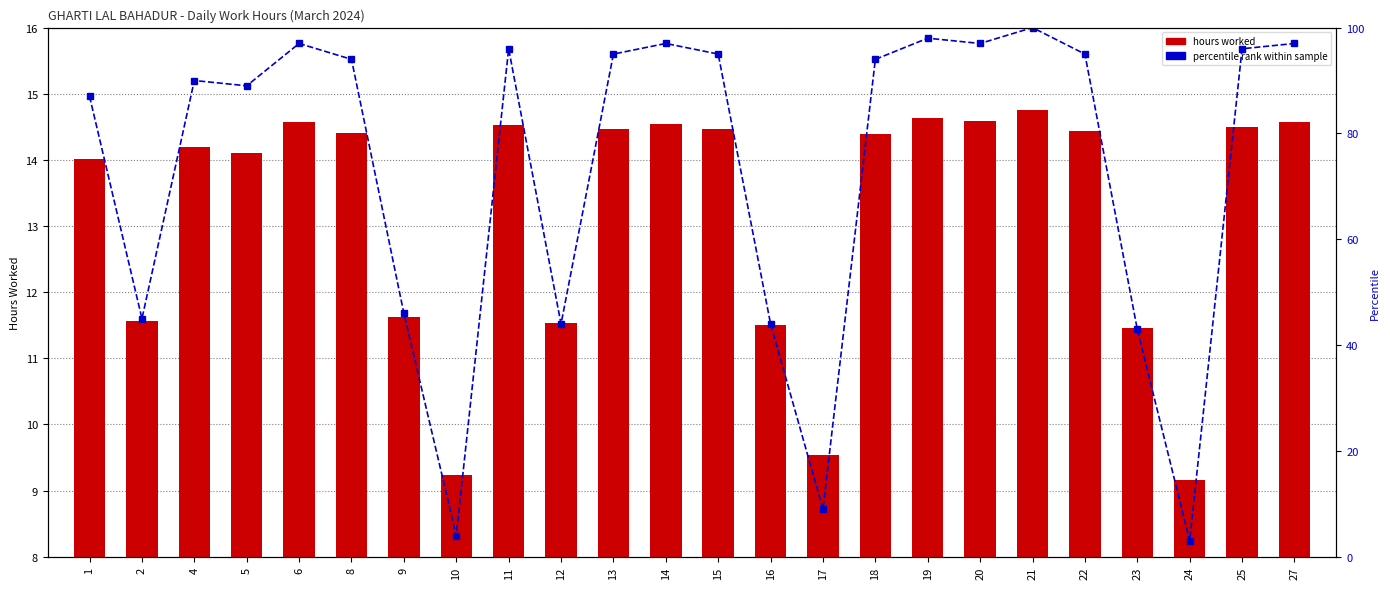

Between 10 and 21, which is larger?

21